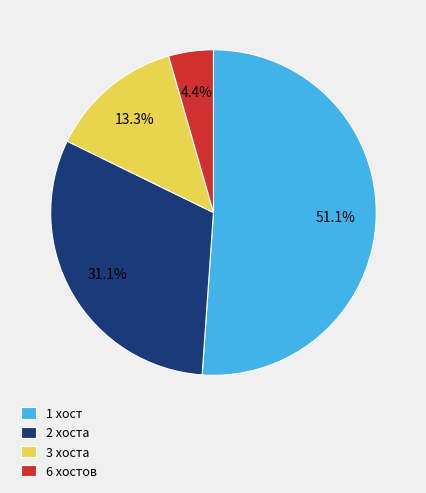

To the nearest percent, what is the difference between the 1 and 3 slice percentages?

38%